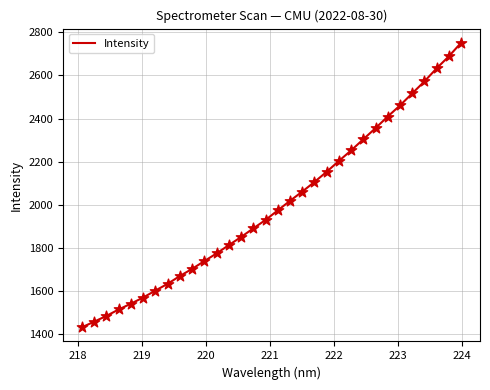

What is the maximum value shown in the chart?

2750.6